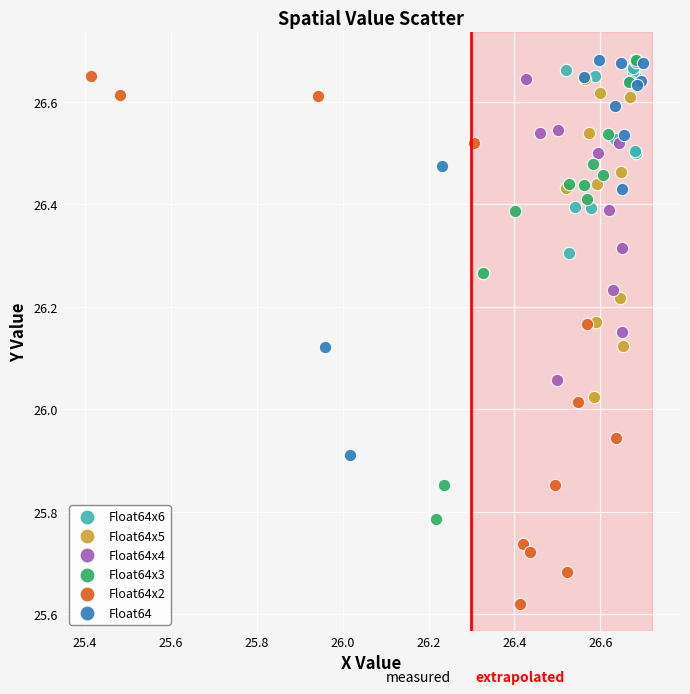

Which series contains the lowest Y value?

Float64x2